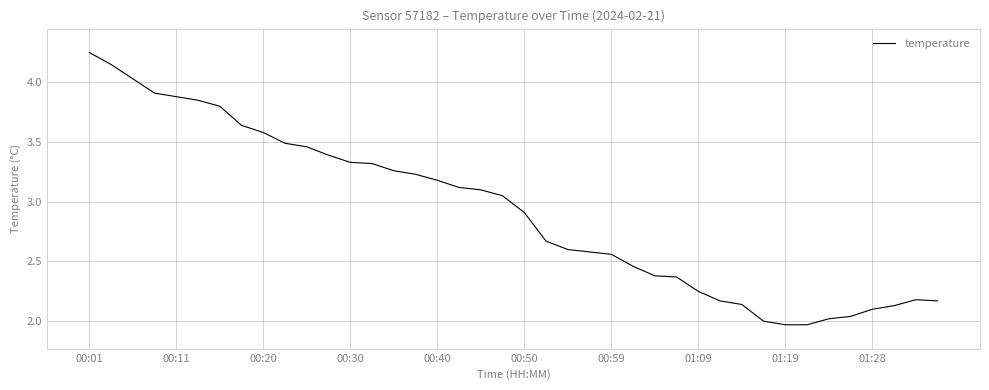

What is the difference between the maximum and minimum values?

2.3